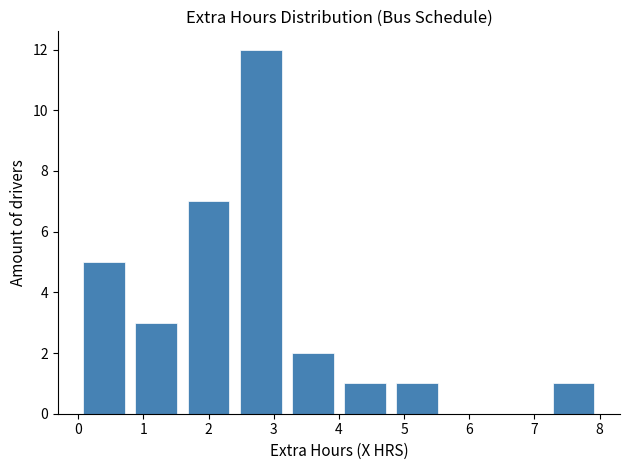

Reading left to right, transcribe this chart: for each bar, give the range it covers on the x-axis and its height. The values are not printed on the chart, so give them approximately, as read against the axis.

0.0 to 0.8: 5
0.8 to 1.6: 3
1.6 to 2.4: 7
2.4 to 3.2: 12
3.2 to 4.0: 2
4.0 to 4.8: 1
4.8 to 5.6: 1
5.6 to 6.4: 0
6.4 to 7.2: 0
7.2 to 8.0: 1